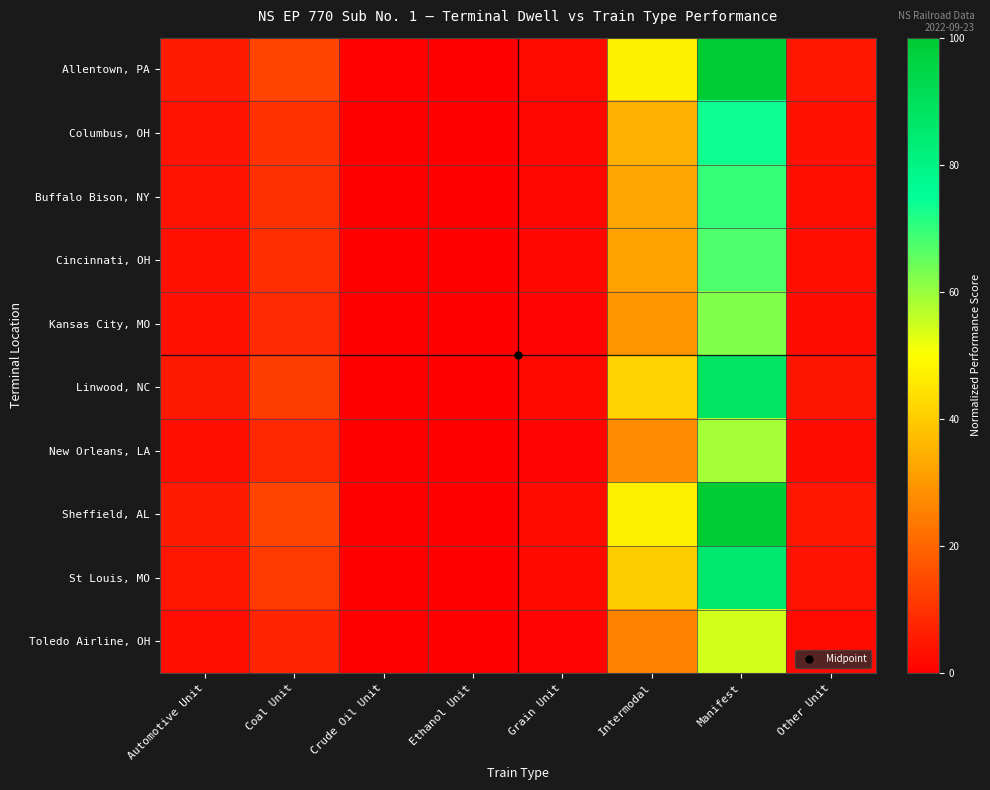

What is the spread (max minus min) of values at Coal Unit?

6.4